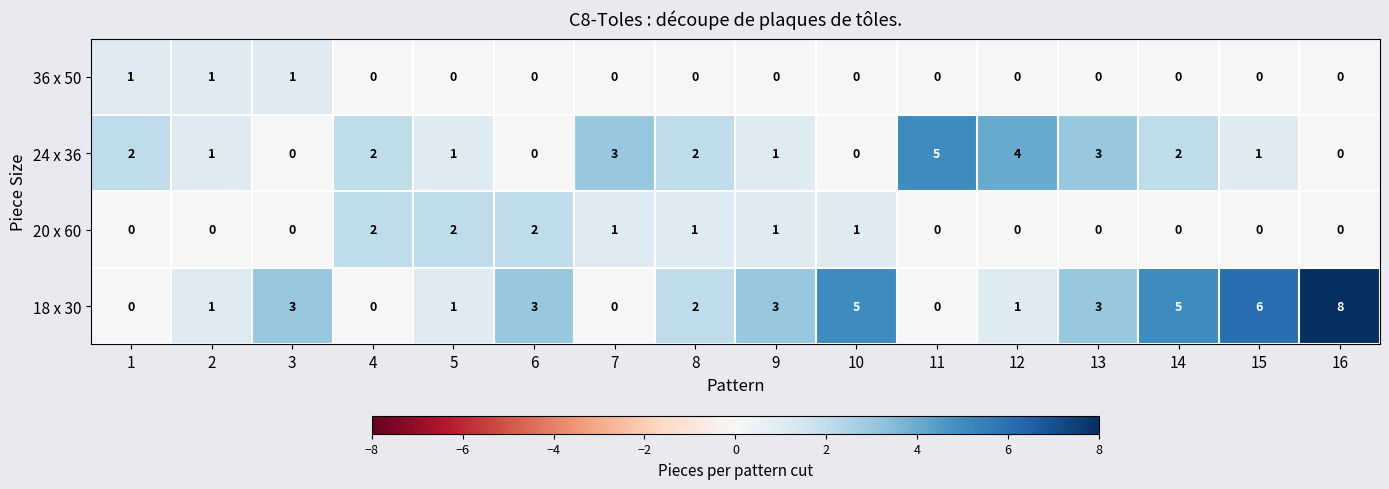

What is the greatest value displayed?

8